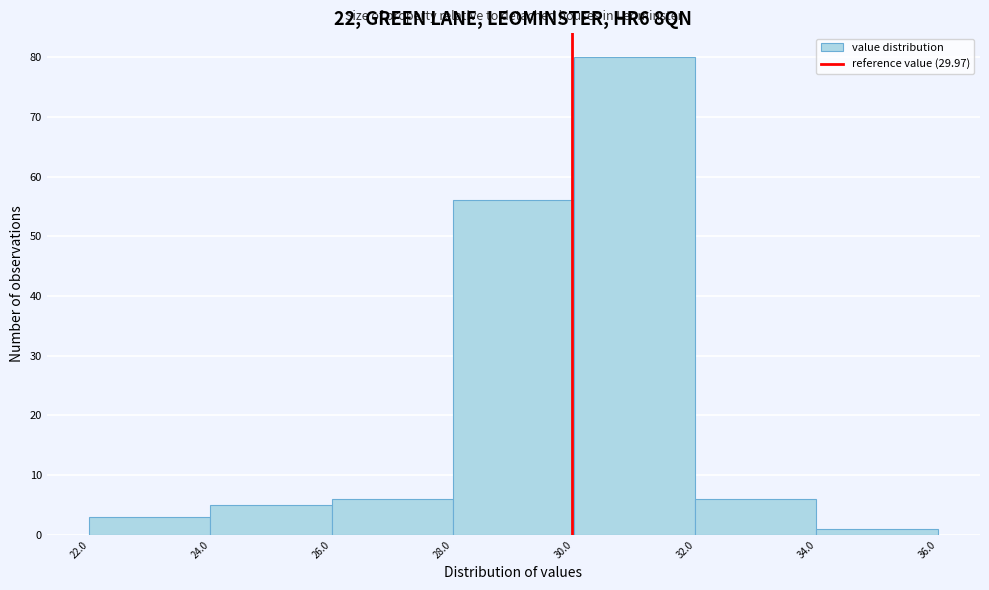

Which range on the x-axis has the tallest bar?

30.0 to 32.0